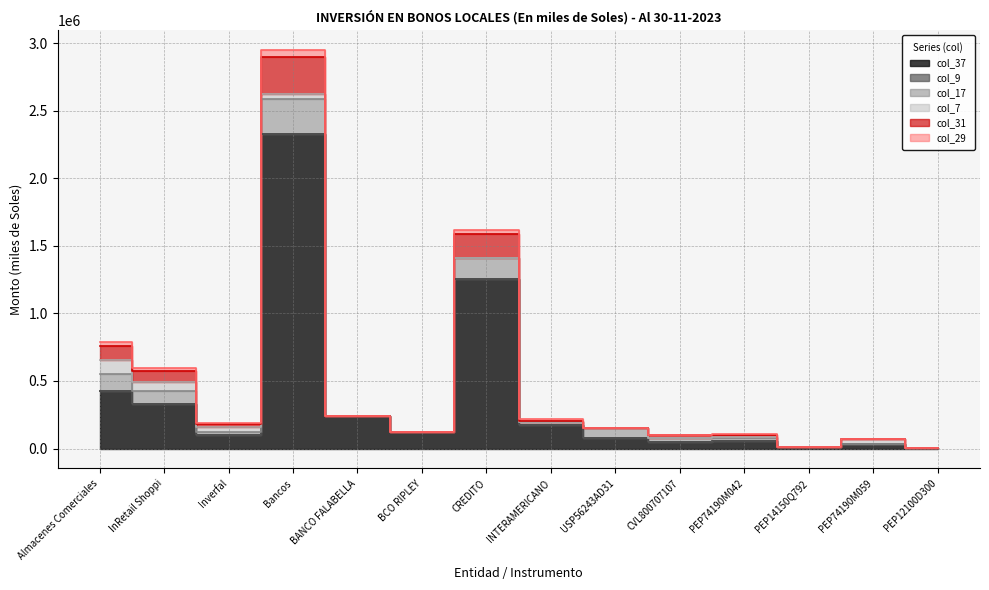

Which series has the largest range (max minus min)?

col_37